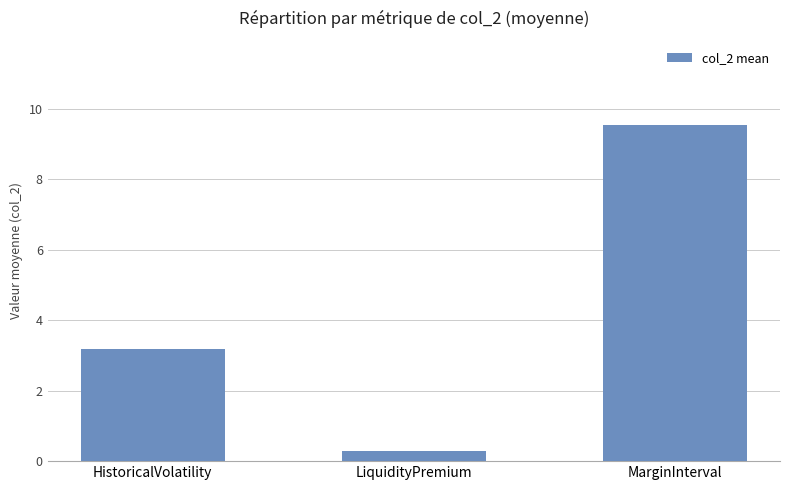

What is the change in value from LiquidityPremium to MarginInterval?

+9.3